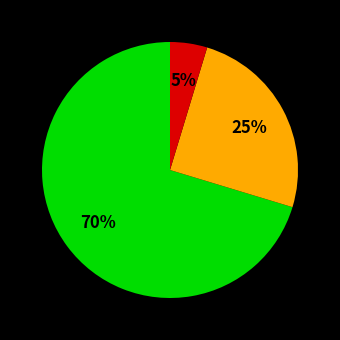

Is there a majority slice in this chart?

Yes